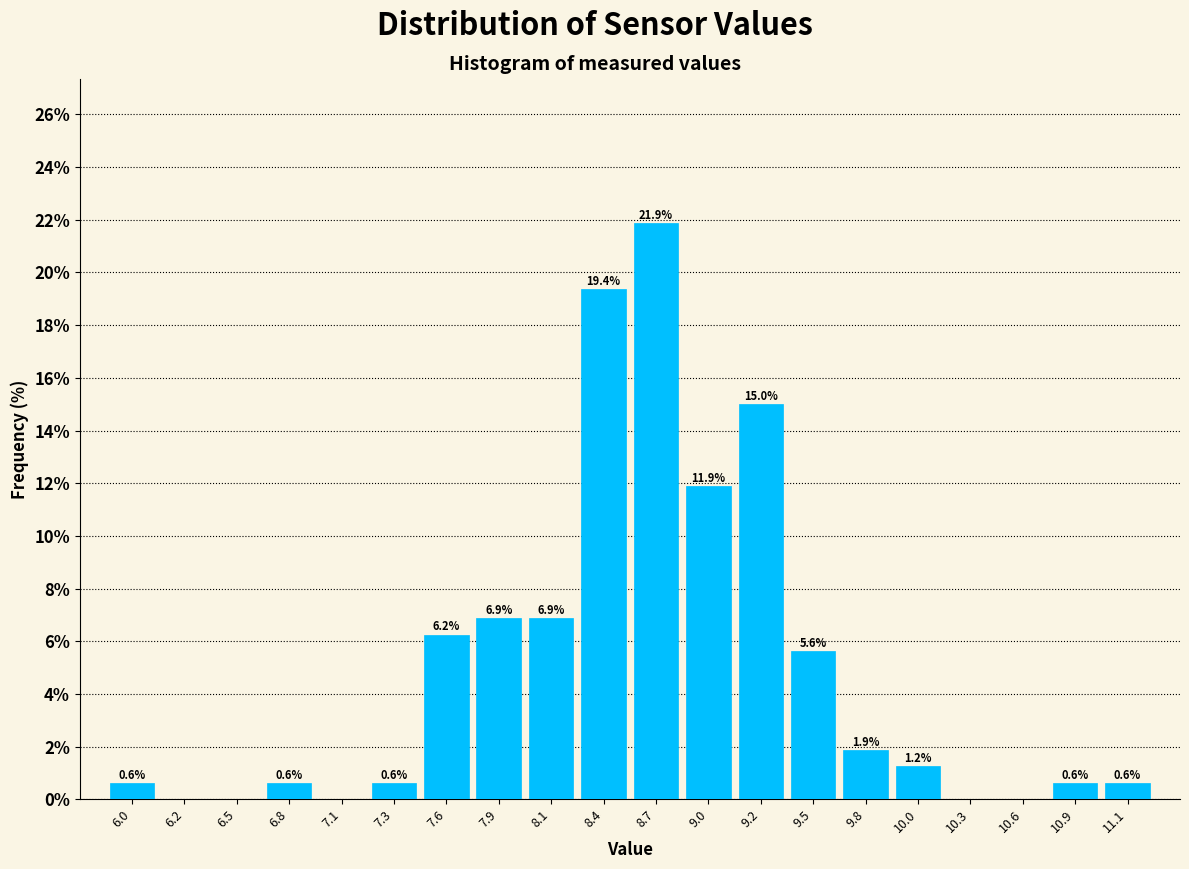

Over which range of the x-axis is the bar tallest?

8.55 to 8.80